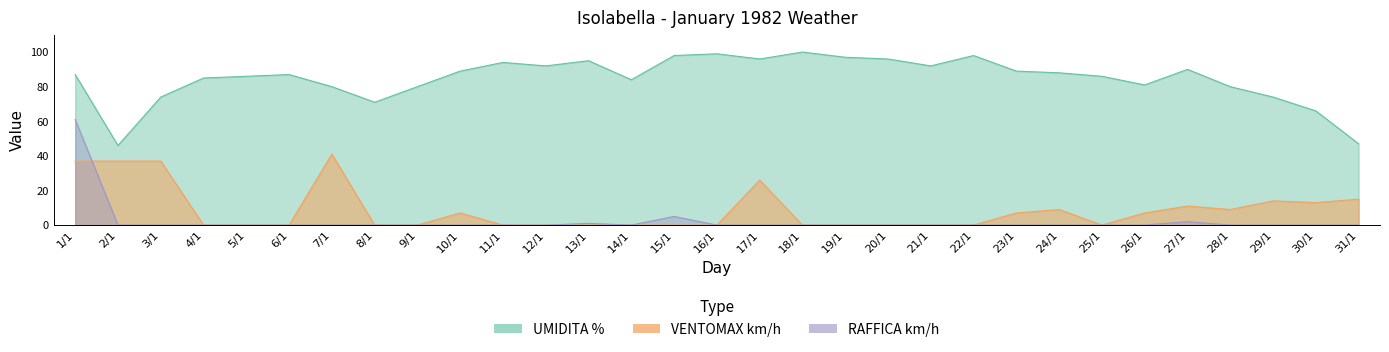

Where is RAFFICA km/h nearest to the value 30?

15/1